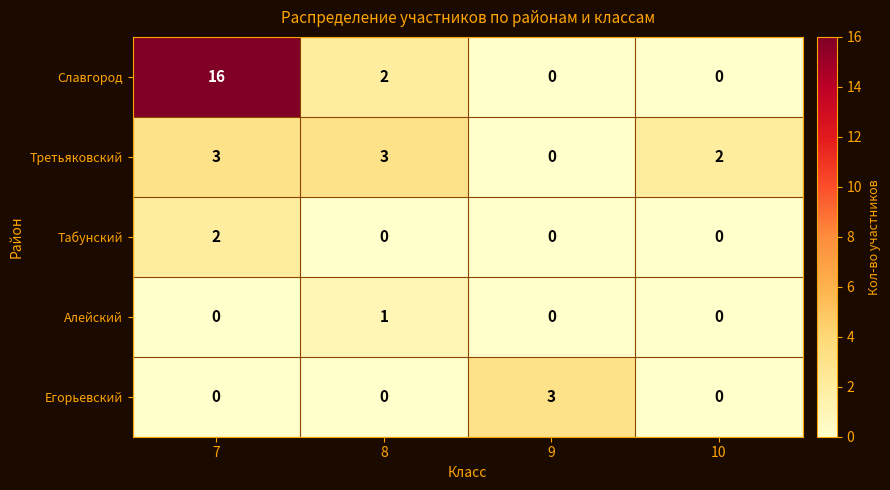

How many series are shown in this chart?

5